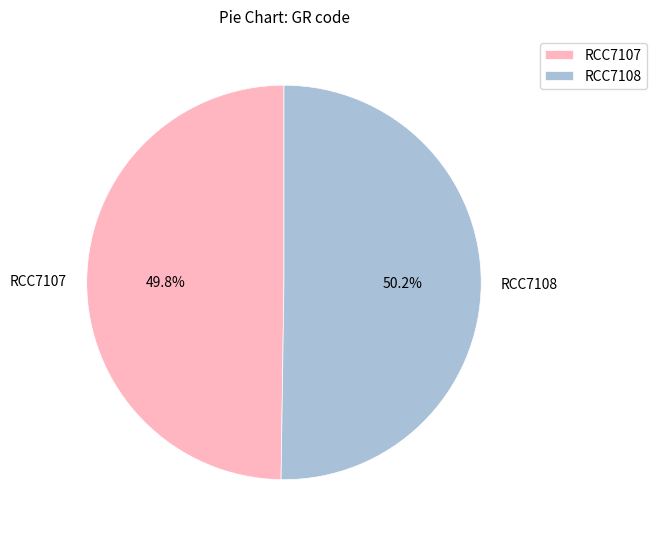

Does any single category account for the majority?

Yes